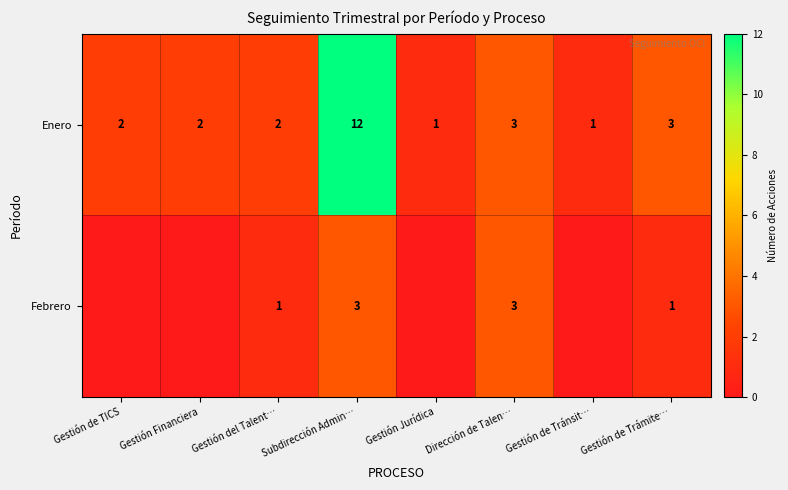

At which category does the chart reach its minimum across all series?

Gestión de TICS